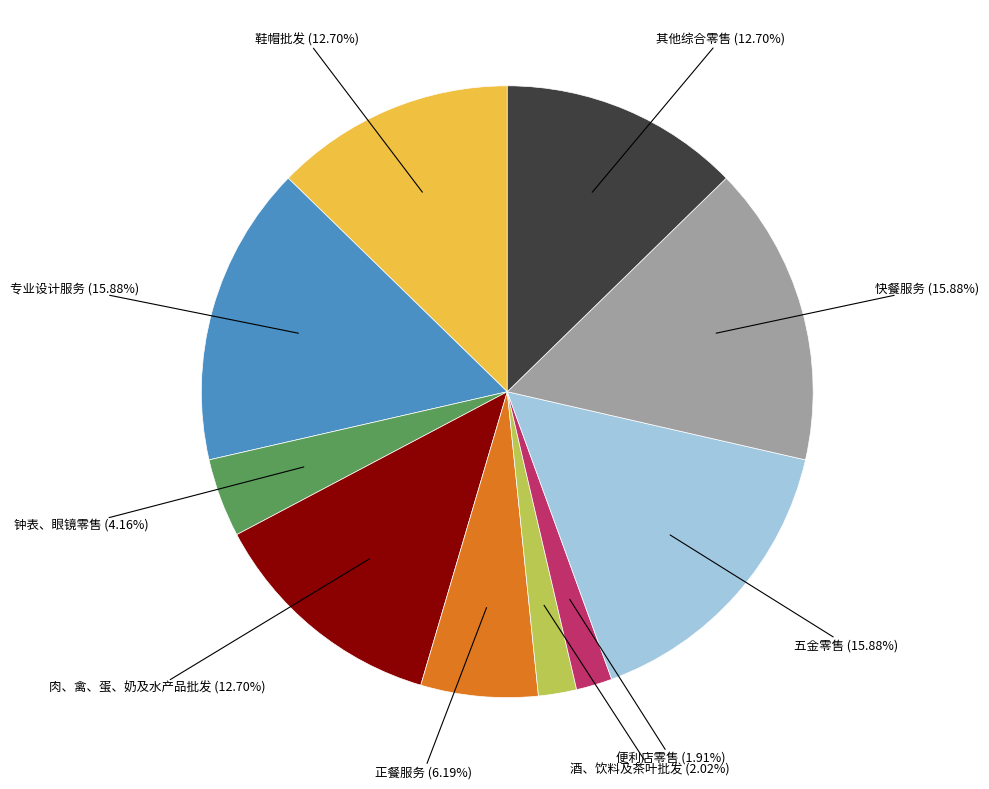

The 快餐服务 slice represents 16% of the pie. True or false?

True